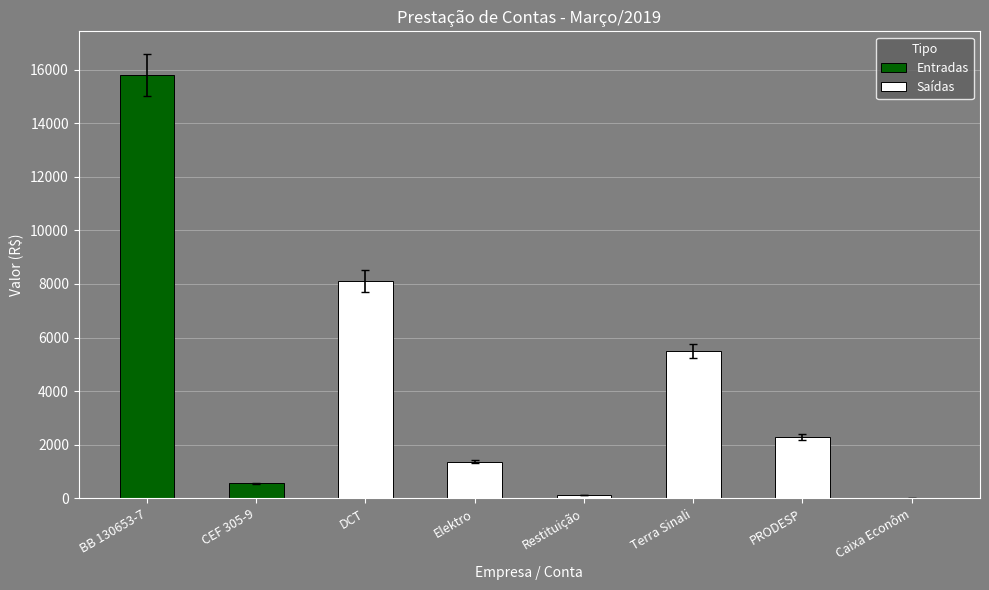

Which category has the highest value in the Saídas series?

DCT